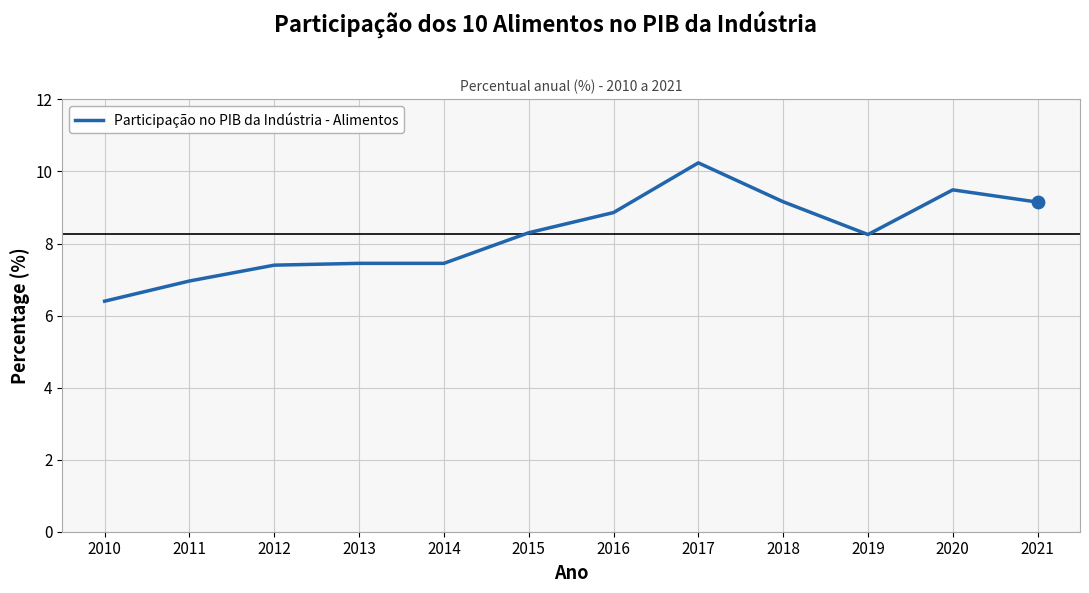

What is the ratio of the value at 2021 to the value at 2019?

1.1